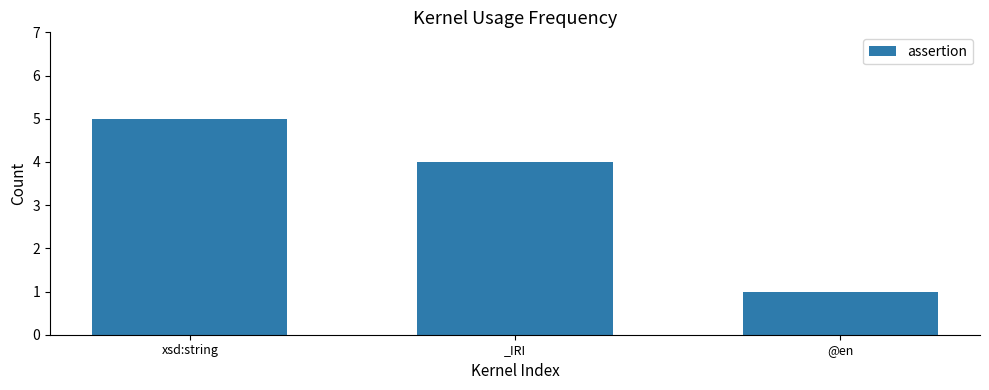

What is the change in value from _IRI to @en?

-3